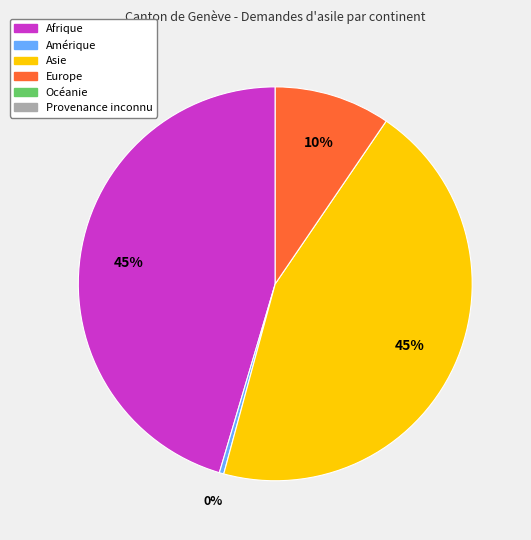

Does any single category account for the majority?

No